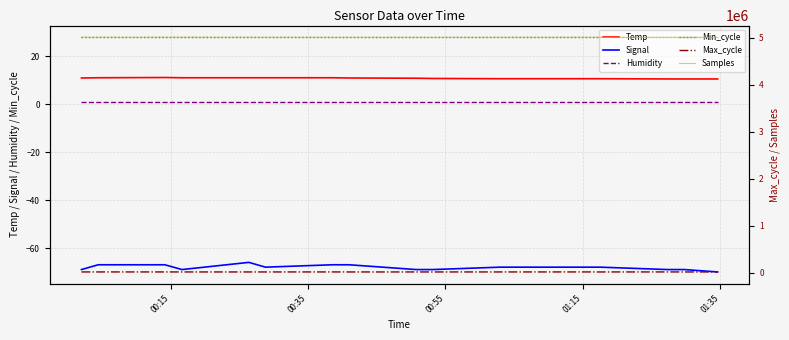

Which series has the largest total across all categories?

Samples